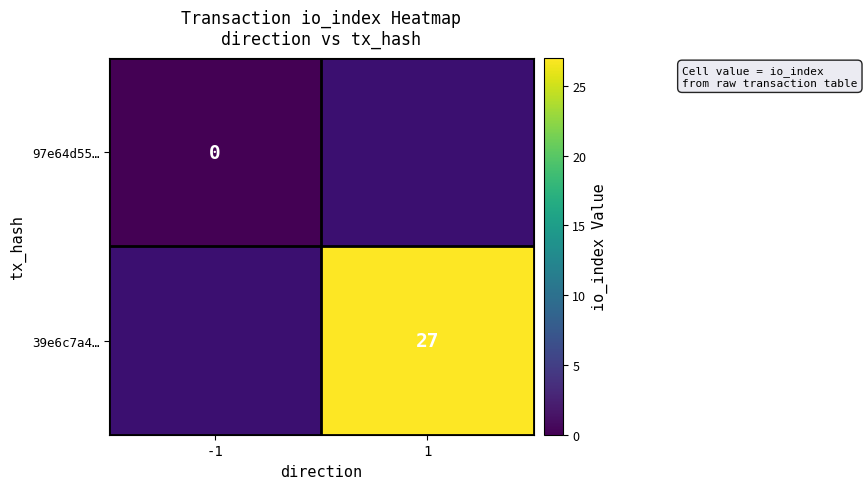

Is the value of 39e6c7a4… at 1 greater than the value of 97e64d55… at -1?

Yes